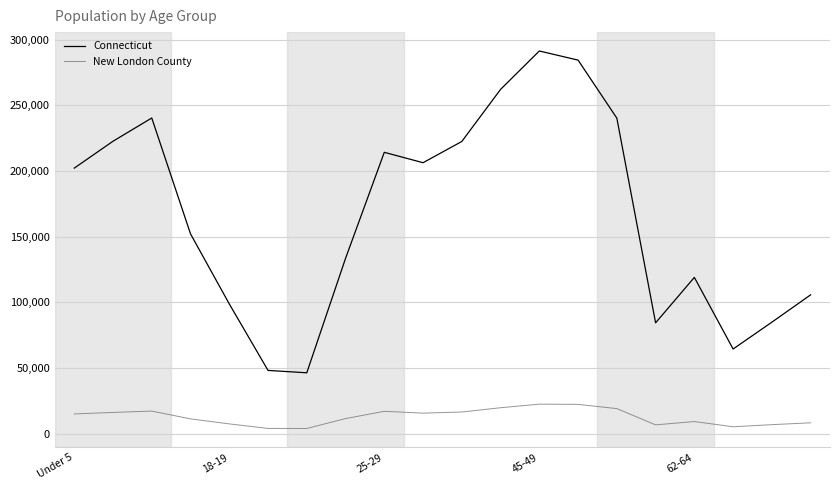

List the series in order of their overall mean, highest first.

Connecticut, New London County